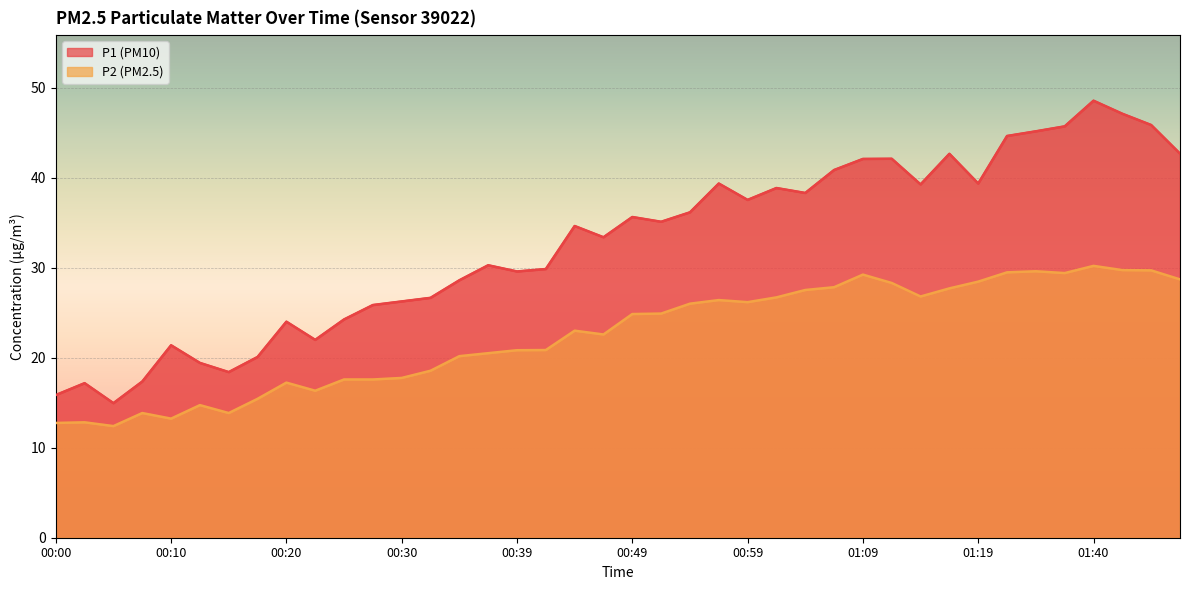

True or false: P2 has a value of 45.9 at 01:14.

False